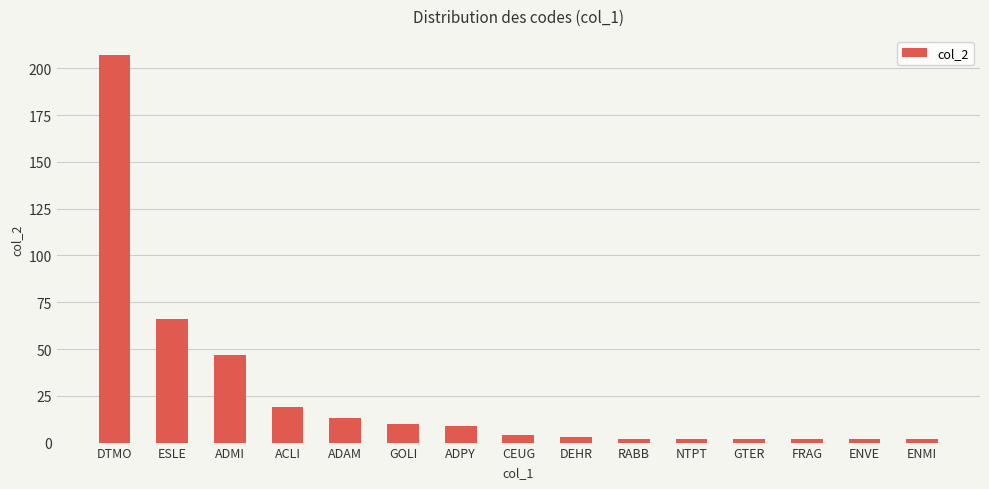

Reading left to right, what are all the values shown in this chart?

DTMO=207	ESLE=66	ADMI=47	ACLI=19	ADAM=13	GOLI=10	ADPY=9	CEUG=4	DEHR=3	RABB=2	NTPT=2	GTER=2	FRAG=2	ENVE=2	ENMI=2